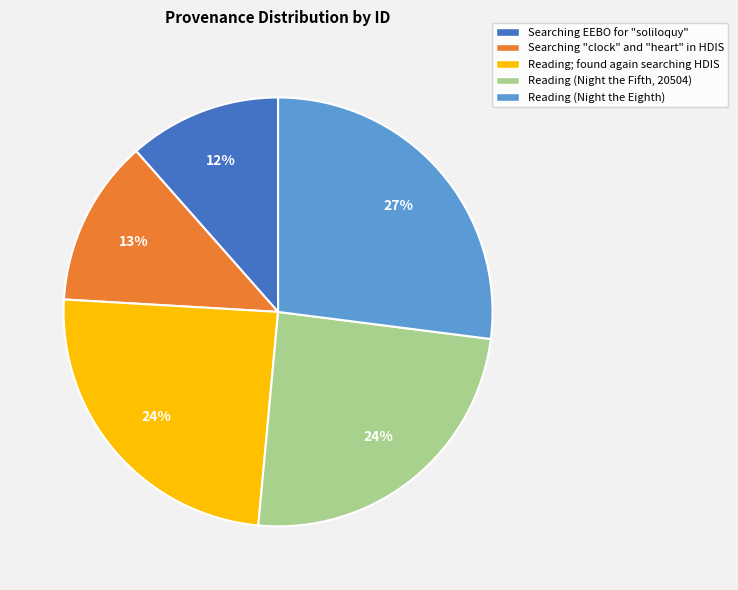

How many slices are in this pie chart?

5